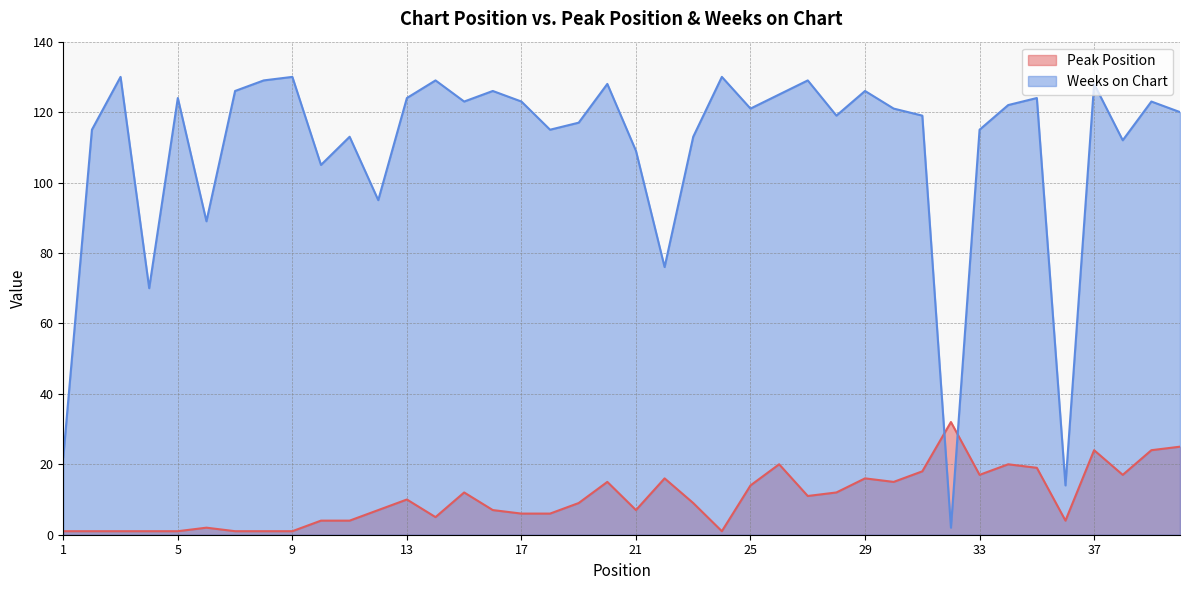

How many lines are shown in the chart?

2